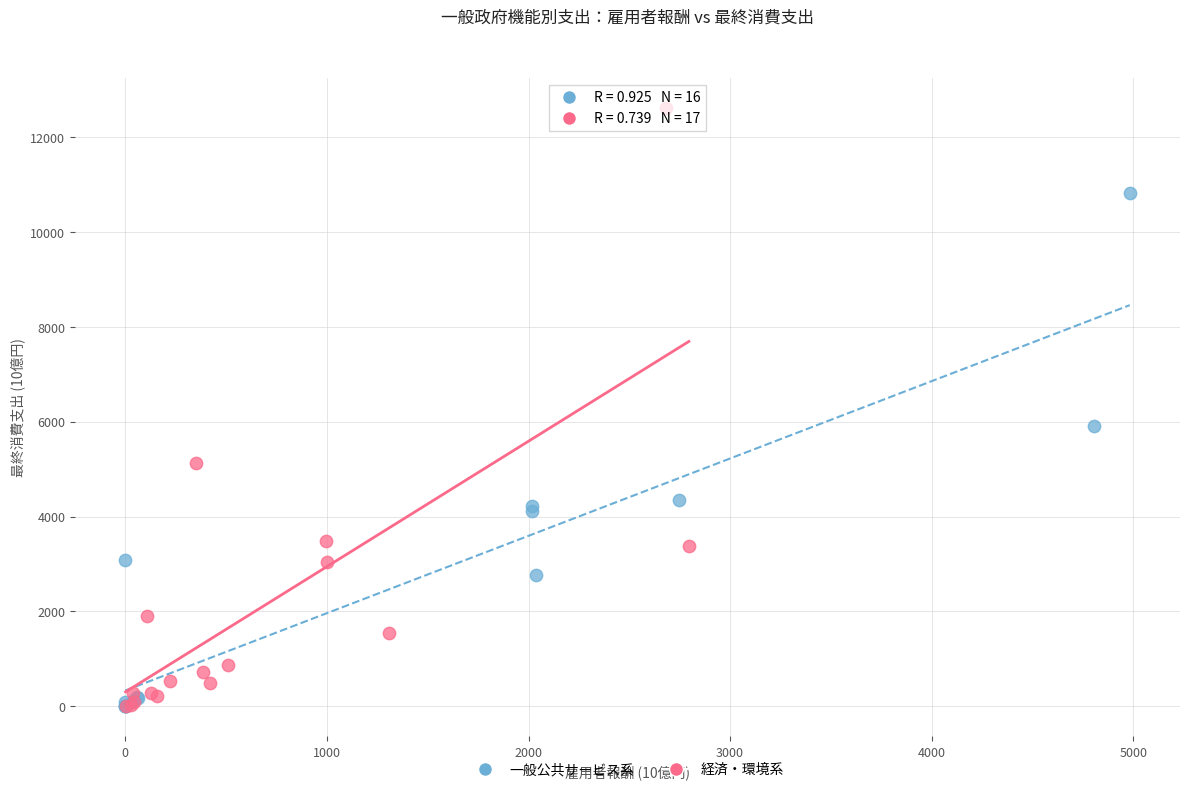

Which series reaches the maximum Y coordinate?

経済・環境系